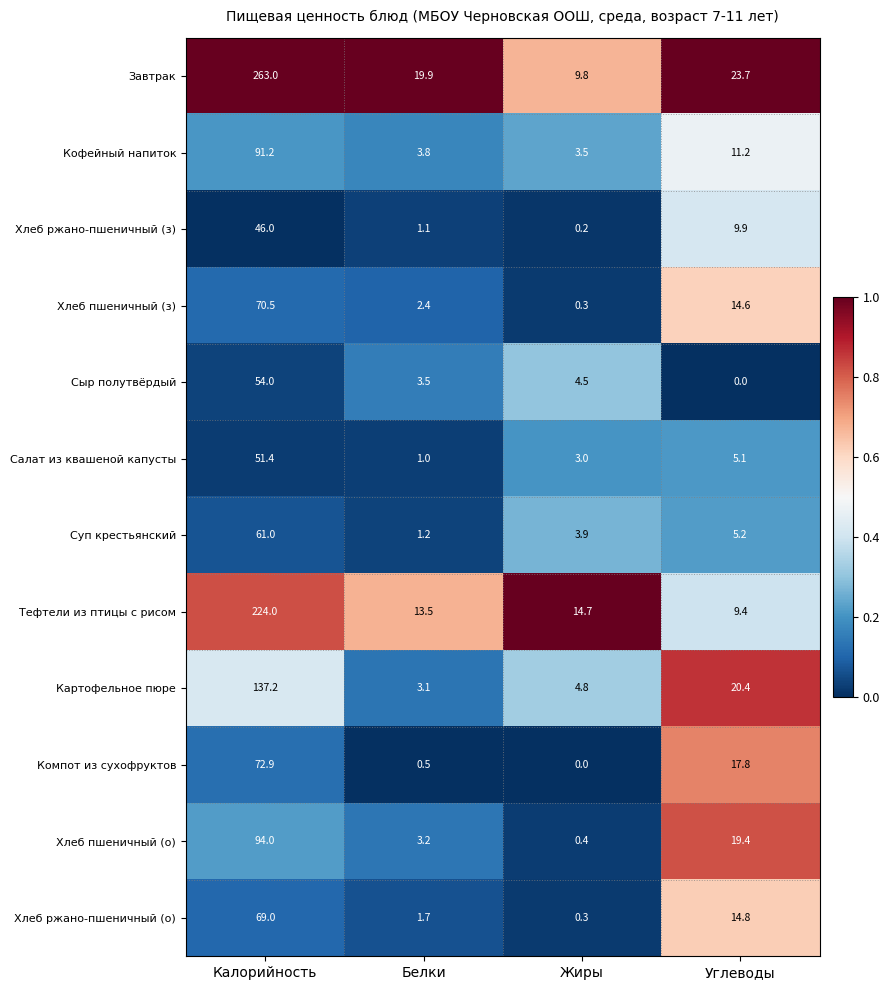

The Хлеб пшеничный (з) series shows 70.5 at Калорийность. True or false?

True